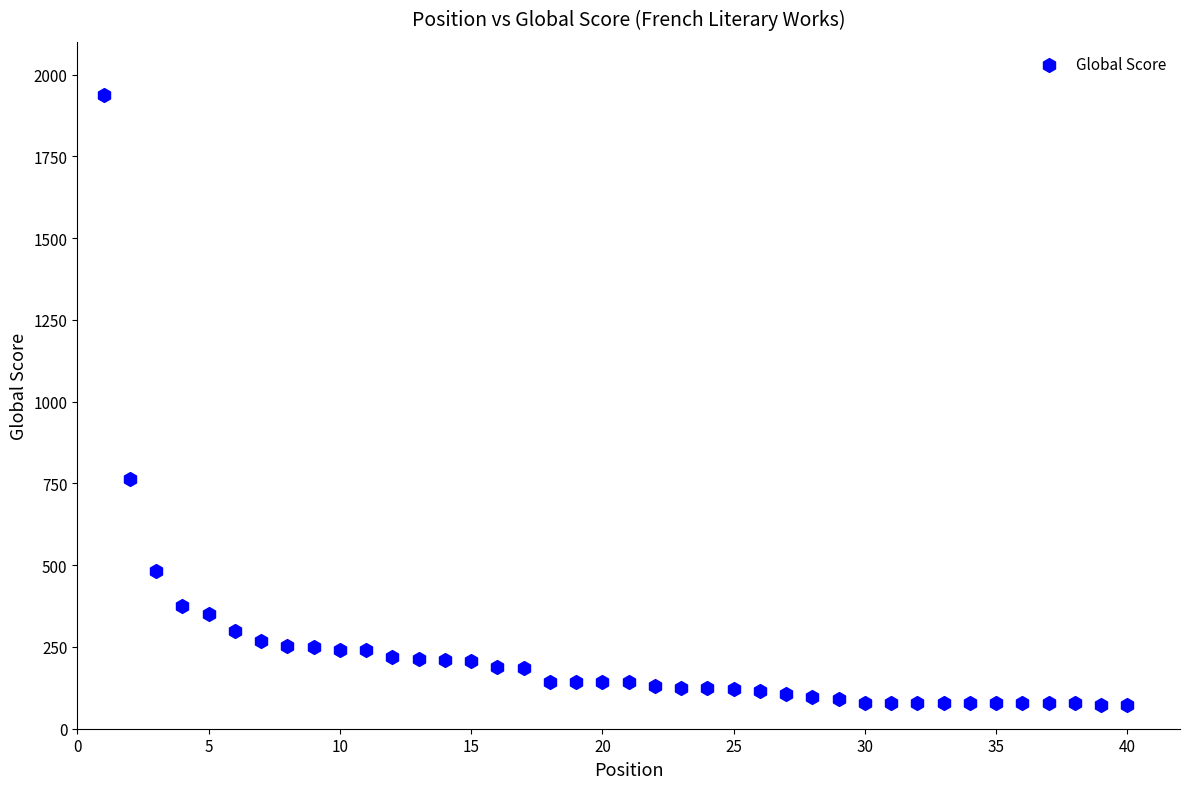

What Y value in the scatter plot is closest to 1004?

762